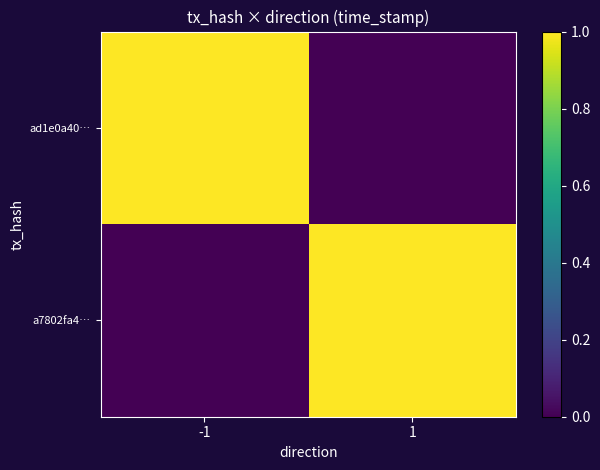

What is the spread (max minus min) of values at 1?

1.0